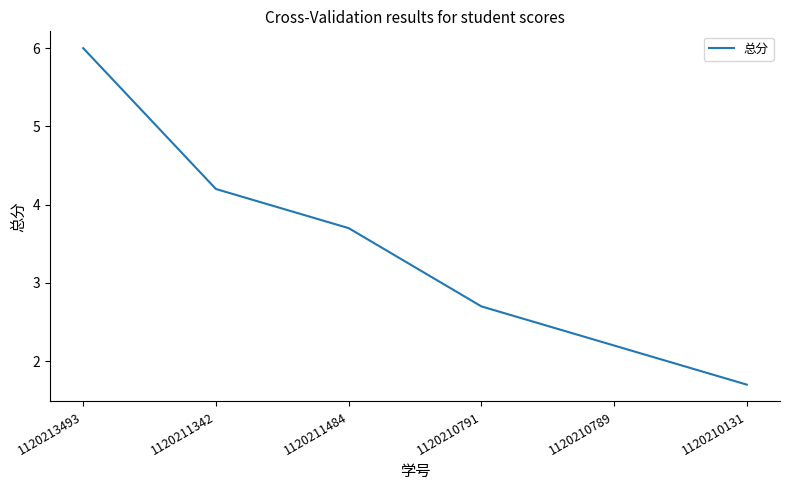

What is the average value?

3.4